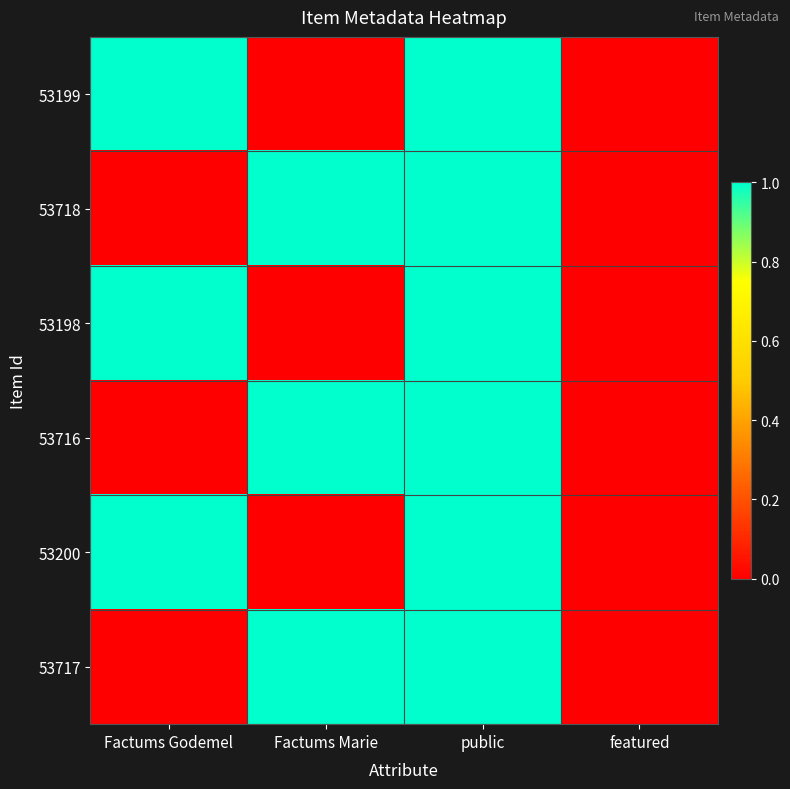

Reading right to left, list all the values displayed in this chart.

53199: featured=0	public=1	Factums Marie=0	Factums Godemel=1
53718: featured=0	public=1	Factums Marie=1	Factums Godemel=0
53198: featured=0	public=1	Factums Marie=0	Factums Godemel=1
53716: featured=0	public=1	Factums Marie=1	Factums Godemel=0
53200: featured=0	public=1	Factums Marie=0	Factums Godemel=1
53717: featured=0	public=1	Factums Marie=1	Factums Godemel=0